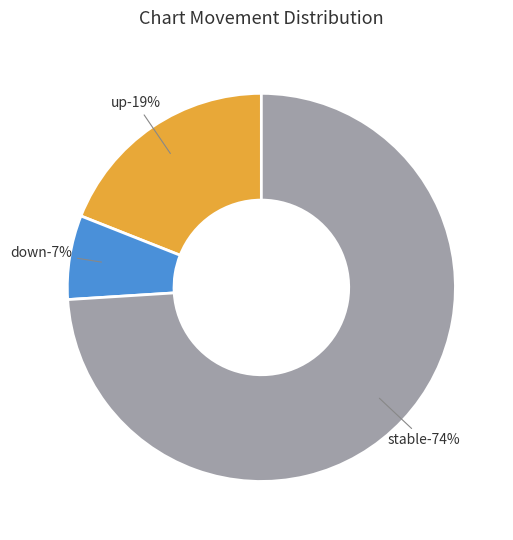

To the nearest percent, what is the difference between the down and up slice percentages?

12%